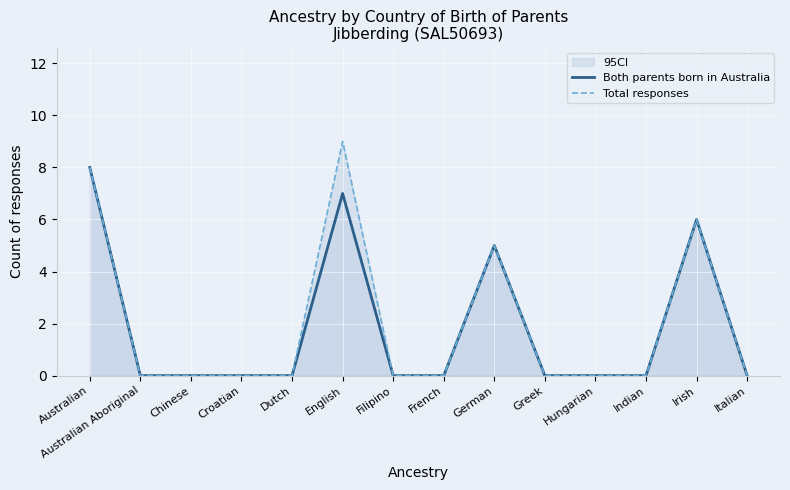

Which label corresponds to the smallest value in the chart?

Australian Aboriginal